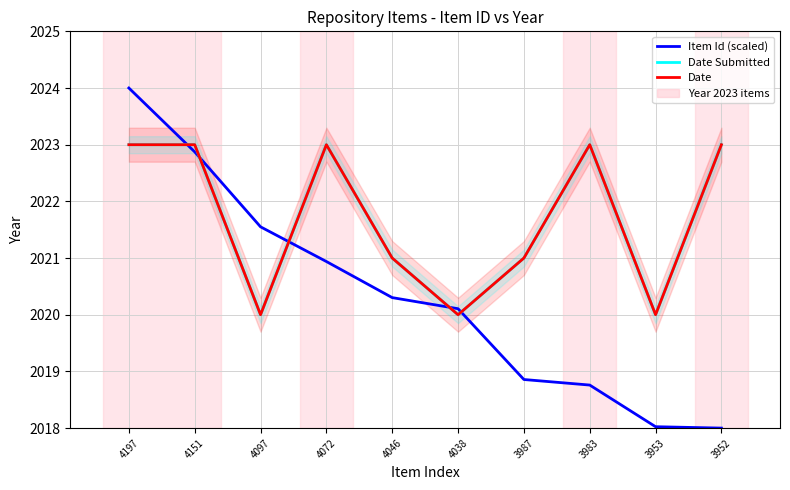

The Item Id (scaled) series shows 2780.0 at 3987. True or false?

False